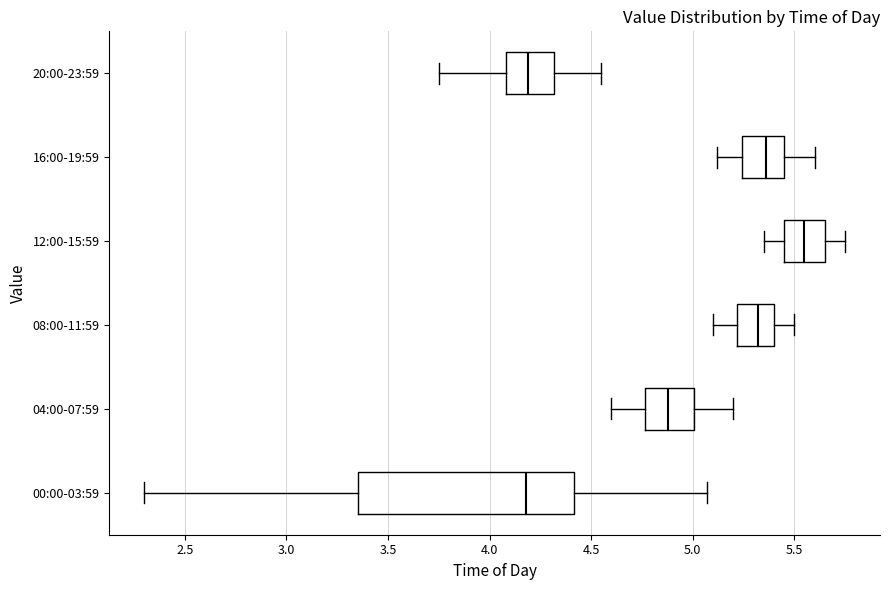

Reading bottom to top, read every box against the x-axis: the position of its median line, the range the box covers, and the ends of its whiskers. The values are not printed on the chart, so give them approximately, as read against the axis.

00:00-03:59: median 4.20, box 3.35 to 4.40, whiskers 2.30 to 5.05
04:00-07:59: median 4.90, box 4.75 to 5.00, whiskers 4.60 to 5.20
08:00-11:59: median 5.30, box 5.20 to 5.40, whiskers 5.10 to 5.50
12:00-15:59: median 5.55, box 5.45 to 5.65, whiskers 5.35 to 5.75
16:00-19:59: median 5.35, box 5.25 to 5.45, whiskers 5.10 to 5.60
20:00-23:59: median 4.20, box 4.10 to 4.30, whiskers 3.75 to 4.55